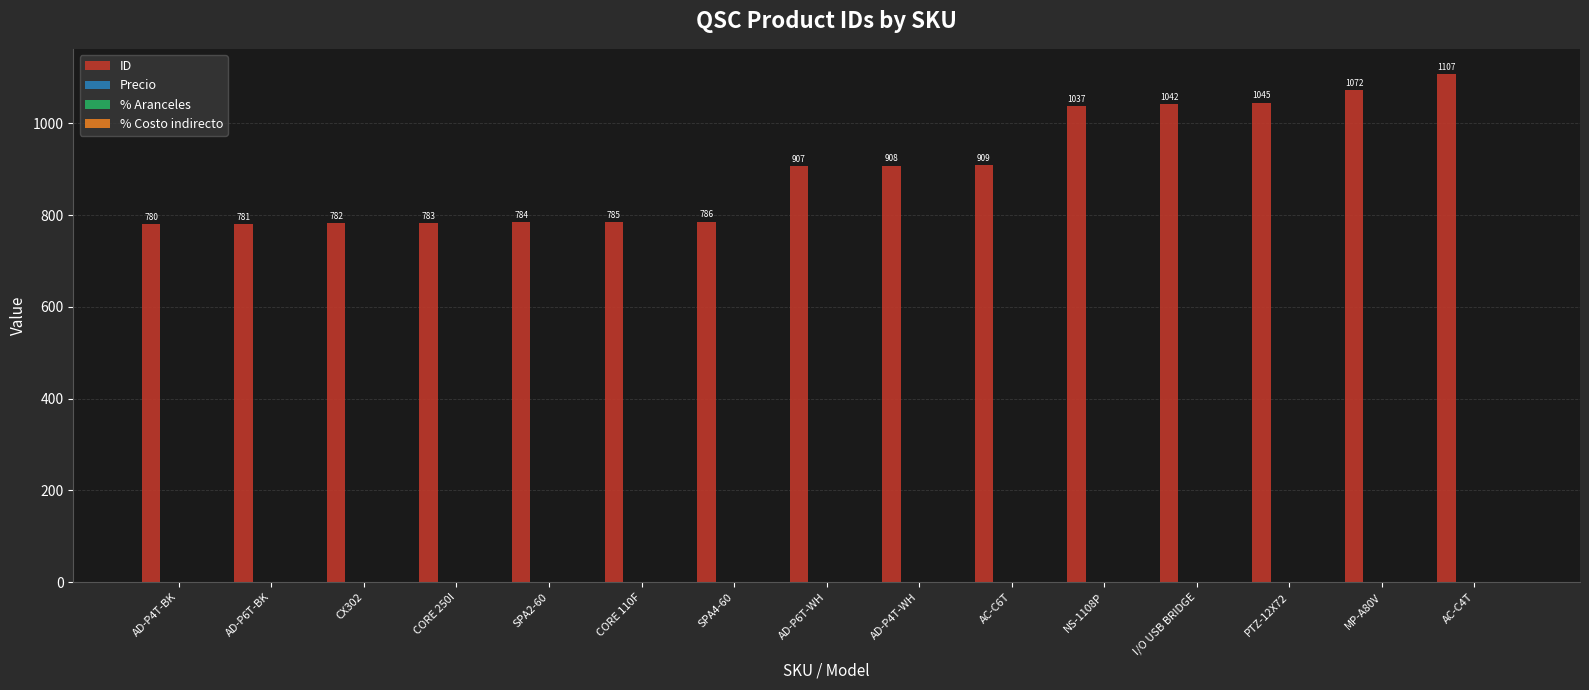

Reading left to right, extract all data points from this chart.

780	781	782	783	784	785	786	907	908	909	1037	1042	1045	1072	1107